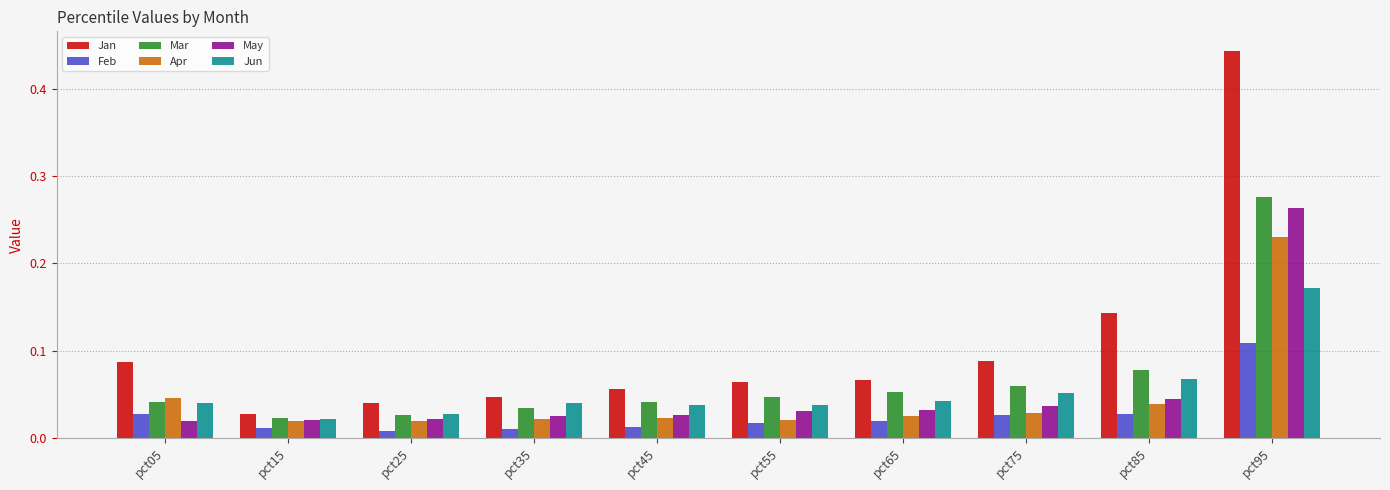

Which series has the largest total across all categories?

Jan